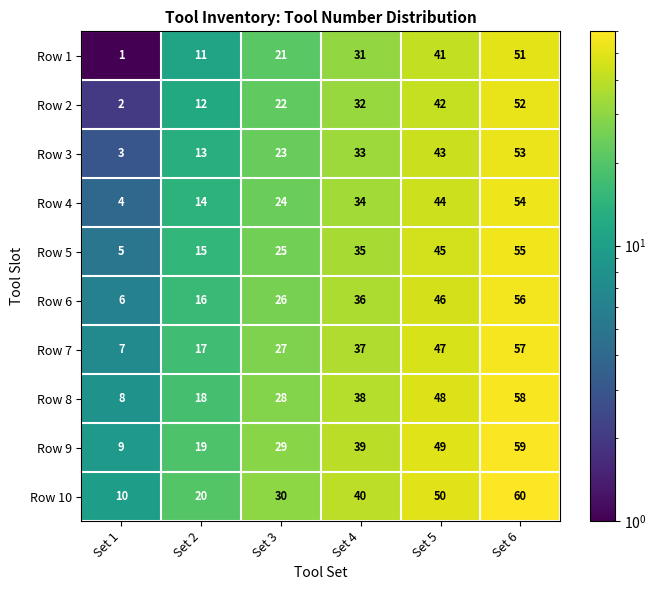

What is the difference between the second highest and minimum values in the Row 6 series?

40